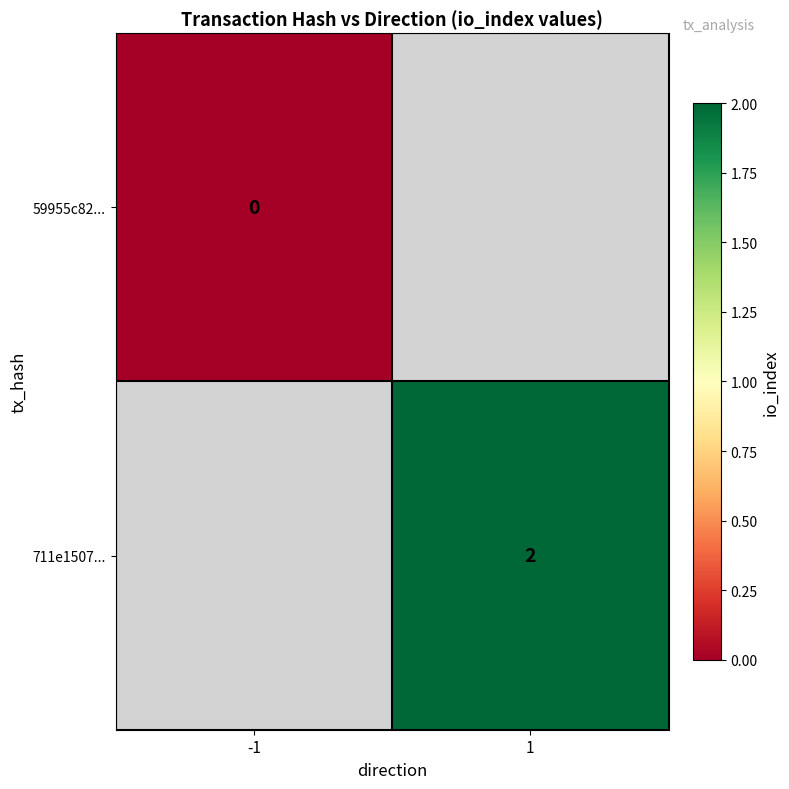

Is it true that 711e1507... equals 2 at 1?

True